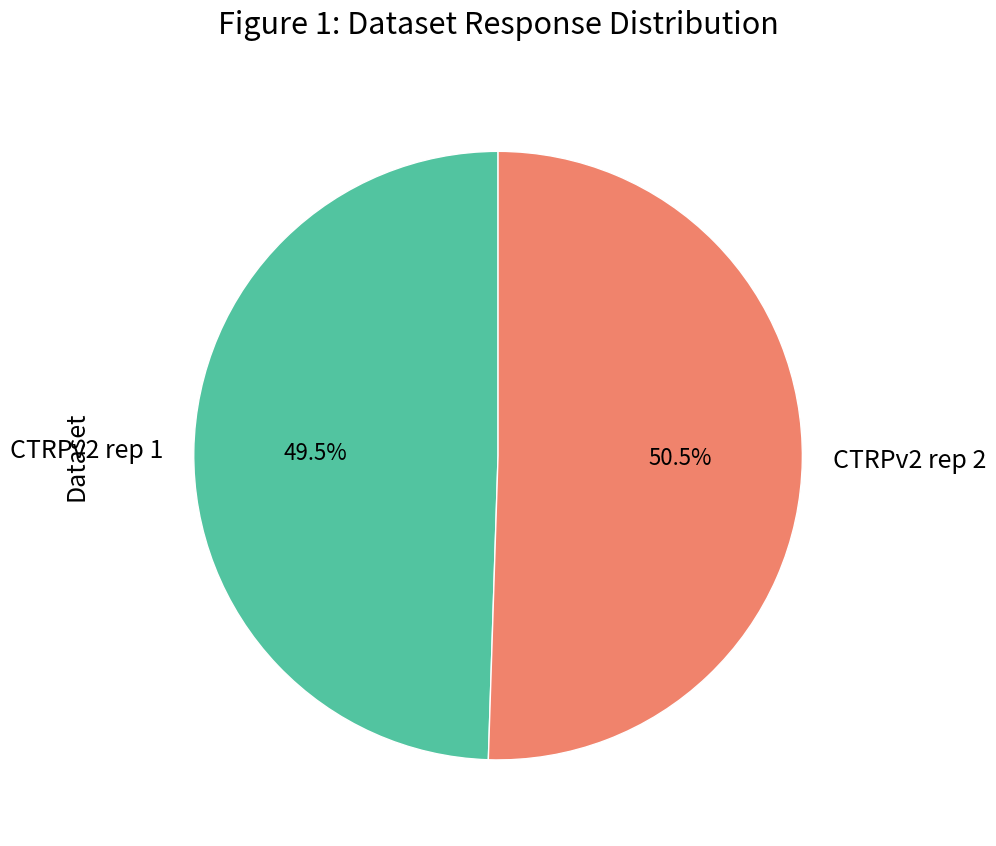

How much of the chart is everything except CTRPv2 rep 1?

50.5%